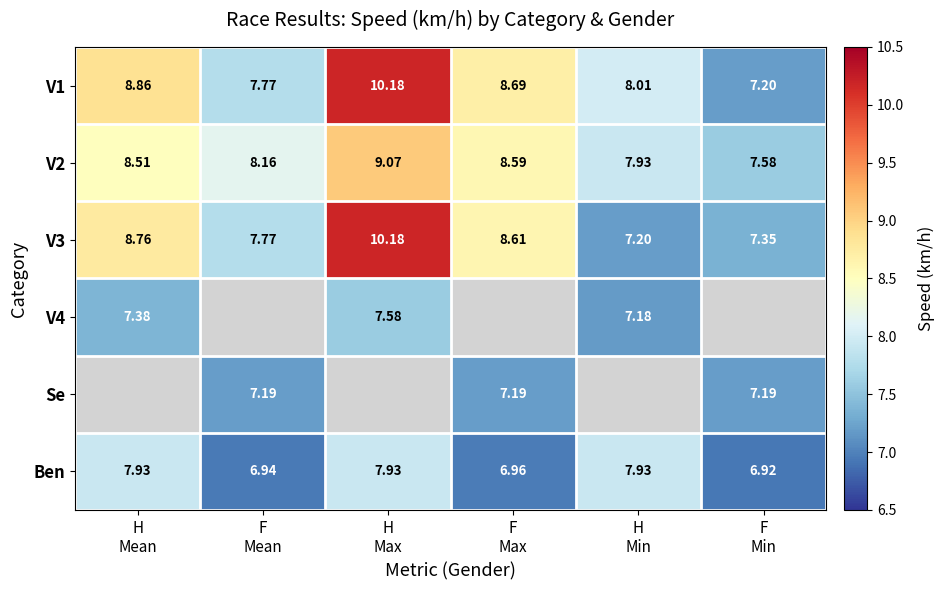

How many data points in V3 are less than 8?

3